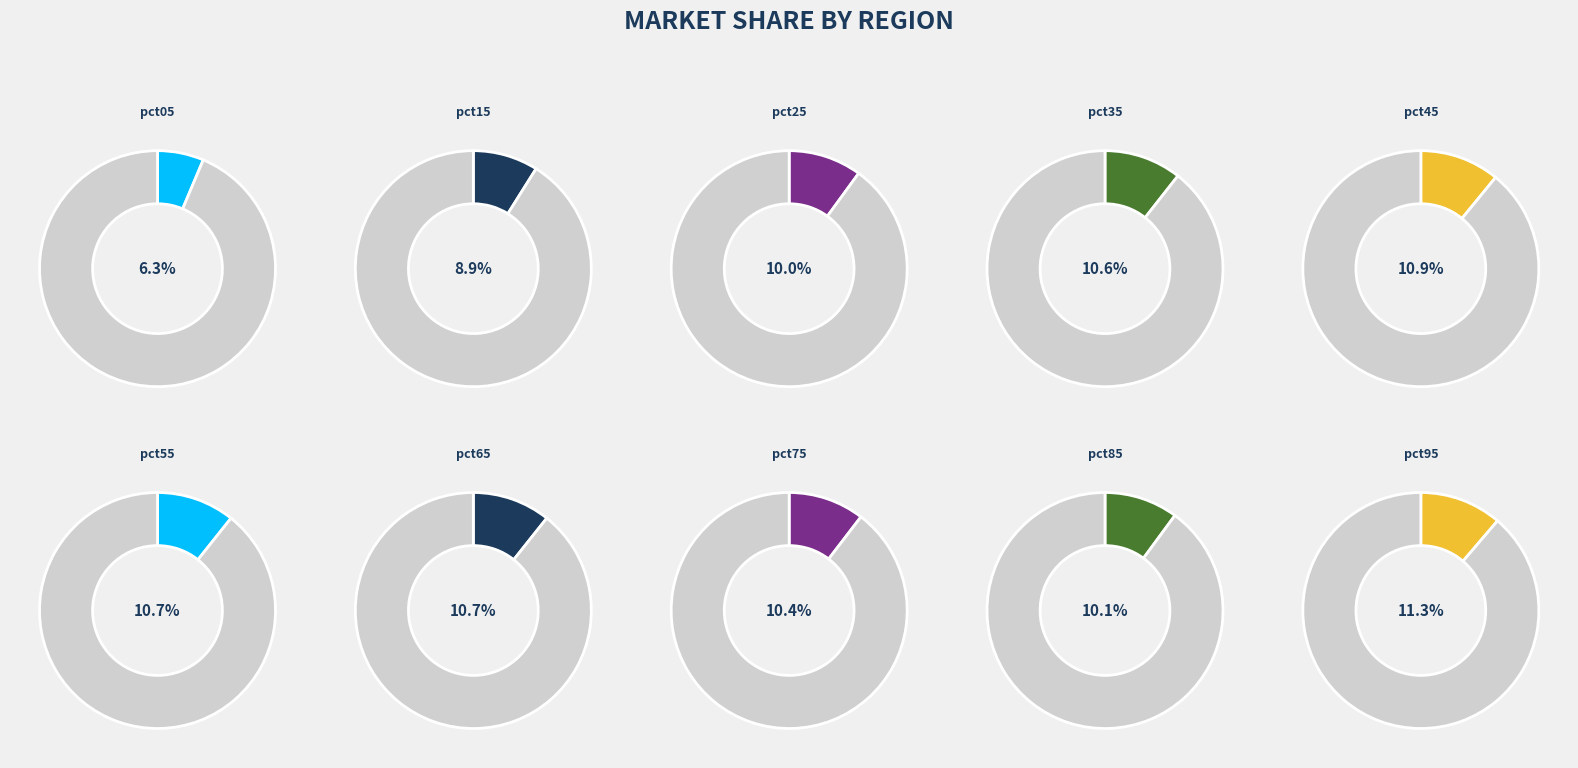

Is pct85 the majority of the pie?

No